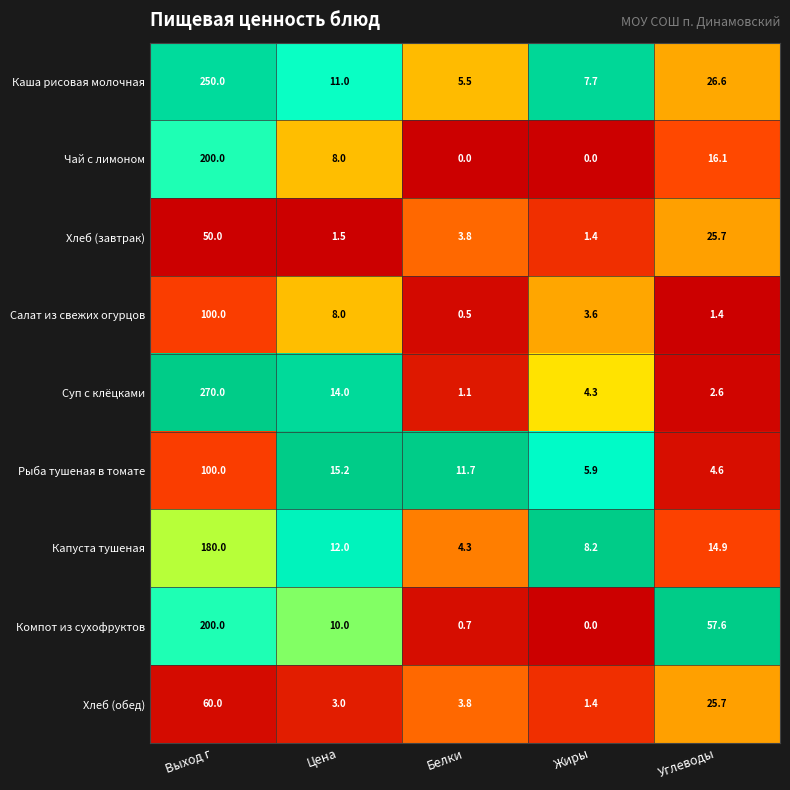

At how many categories does at least one series exceed 0?

5